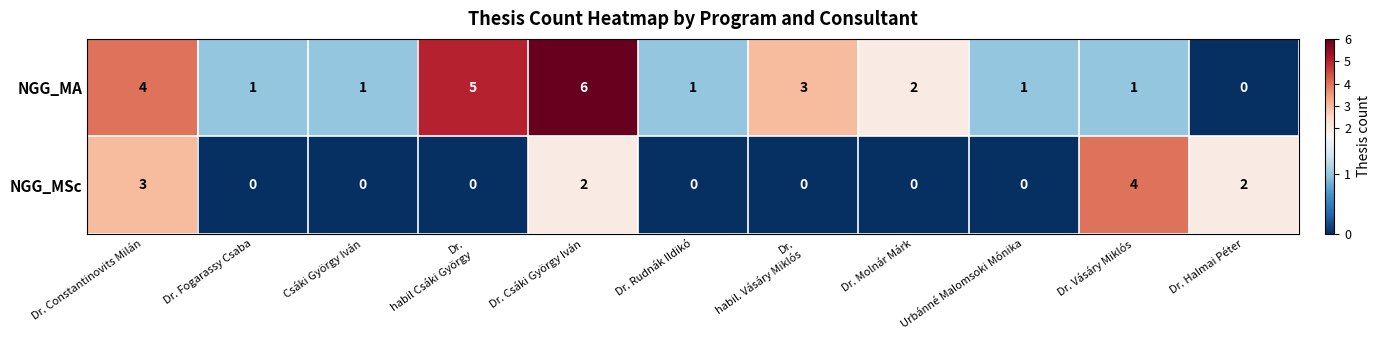

Rank the series by their average value, from lowest to highest.

NGG_MSc, NGG_MA